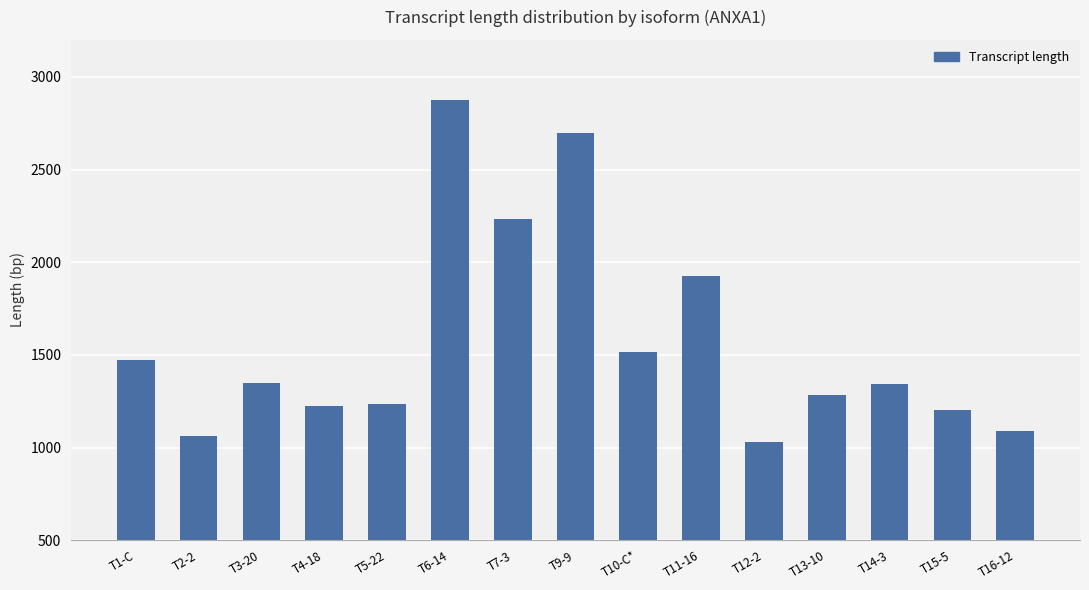

What is the value of the 11th bar from the left?

1029